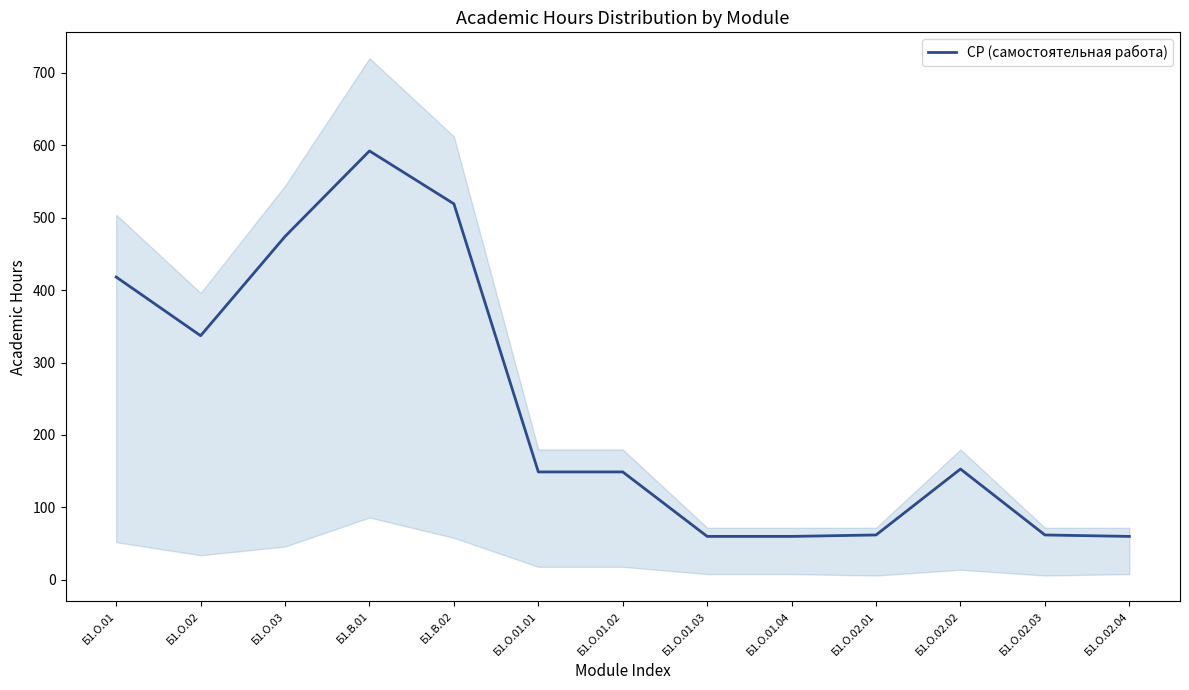

Rank the categories by value from highest to lowest.

Б1.В.01, Б1.В.02, Б1.О.03, Б1.О.01, Б1.О.02, Б1.О.02.02, Б1.О.01.01, Б1.О.01.02, Б1.О.02.01, Б1.О.02.03, Б1.О.01.03, Б1.О.01.04, Б1.О.02.04